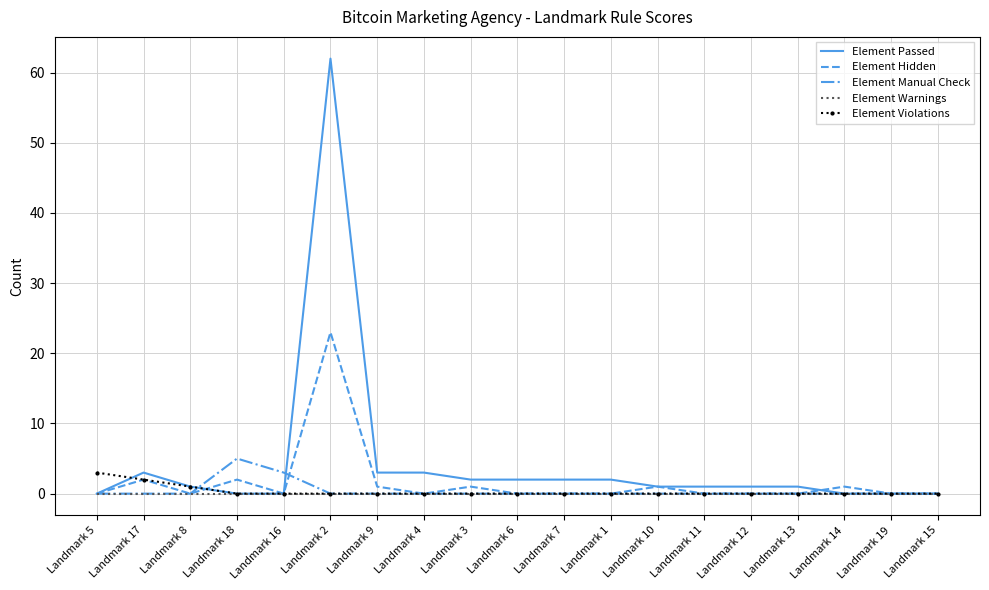

True or false: Element Hidden has a value of 15 at Landmark 19.

False